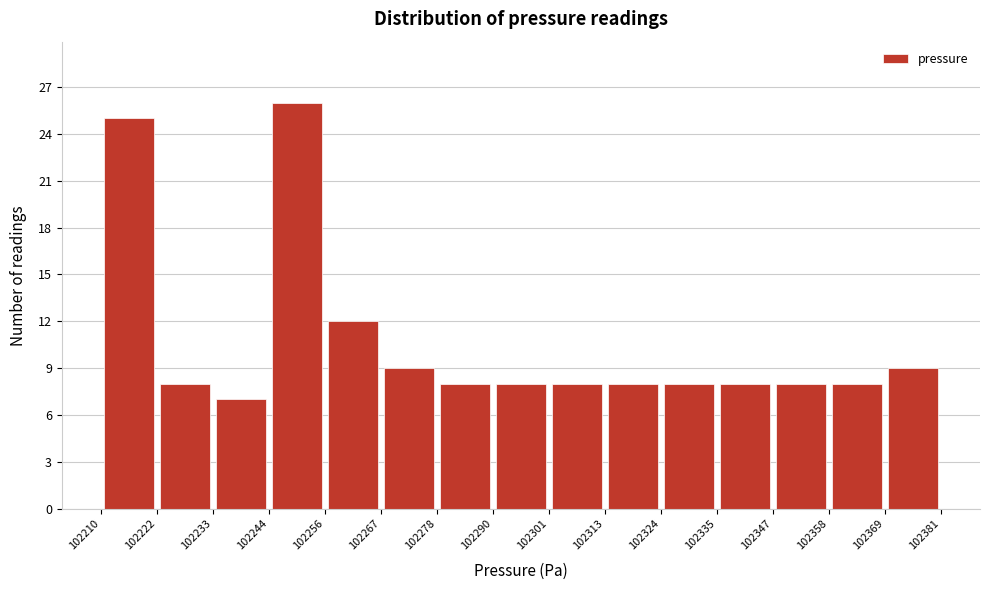

Reading left to right, transcribe this chart: for each bar, give the range it covers on the x-axis and its height. The values are not printed on the chart, so give them approximately, as read against the axis.

102210 to 102222: 25
102222 to 102233: 8
102233 to 102244: 7
102244 to 102256: 26
102256 to 102267: 12
102267 to 102278: 9
102278 to 102290: 8
102290 to 102301: 8
102301 to 102313: 8
102313 to 102324: 8
102324 to 102335: 8
102335 to 102347: 8
102347 to 102358: 8
102358 to 102369: 8
102369 to 102381: 9